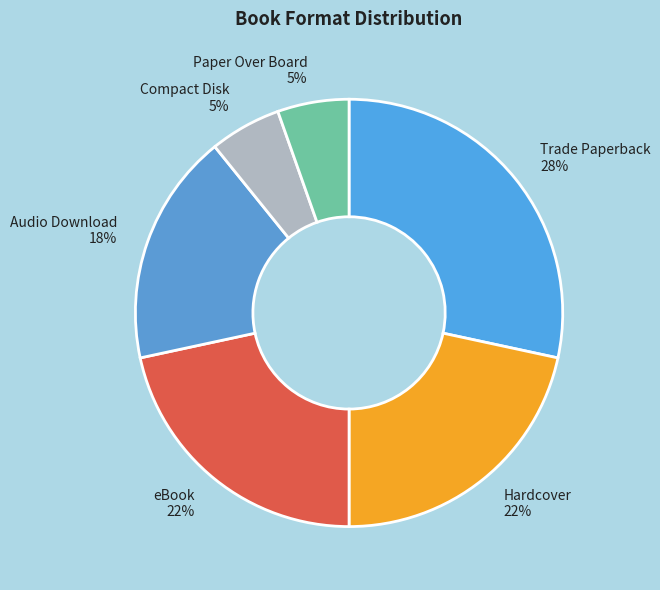

What percentage is the Trade Paperback slice, to the nearest percent?

28%